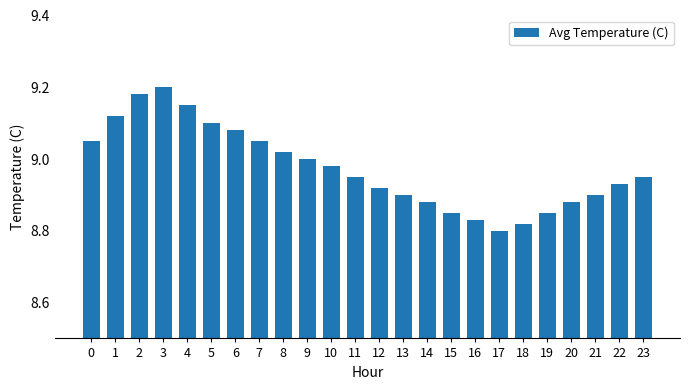

At which category does the chart reach its minimum across all series?

17